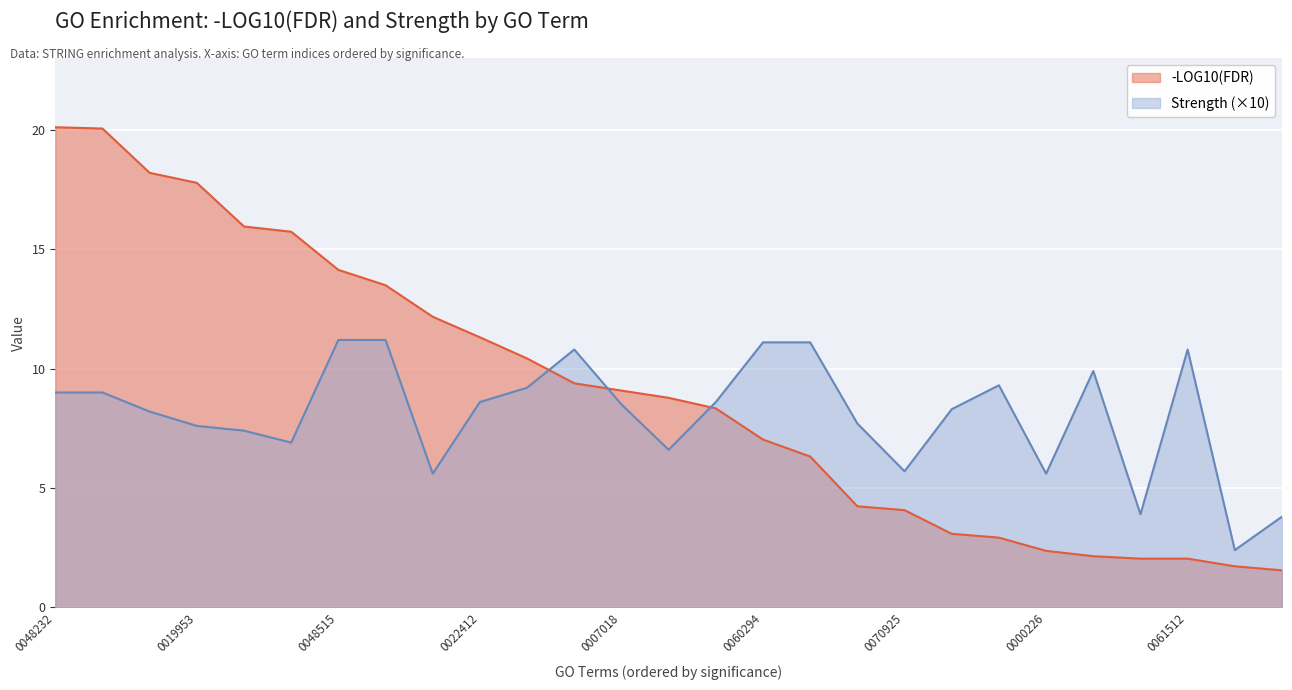

What is the smallest value displayed?

1.6